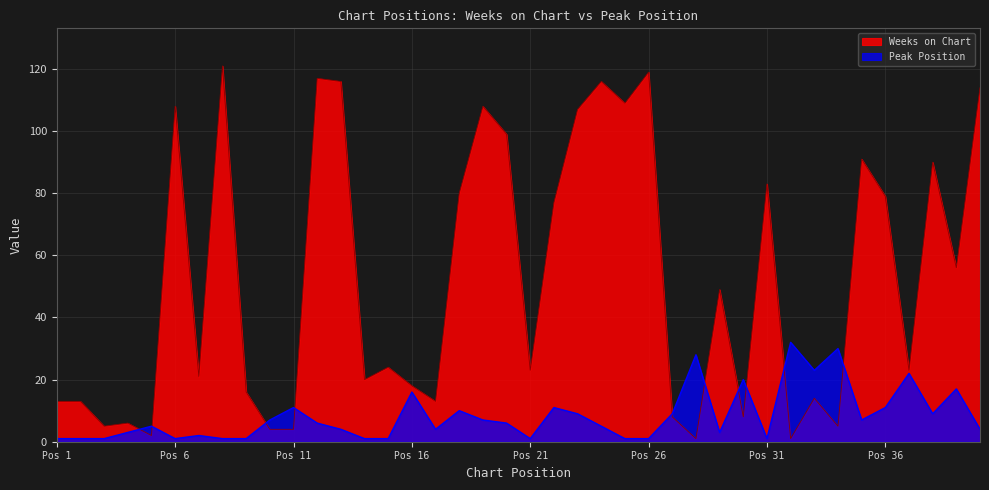

True or false: Weeks on Chart has a value of 4 at Pos 11.

True